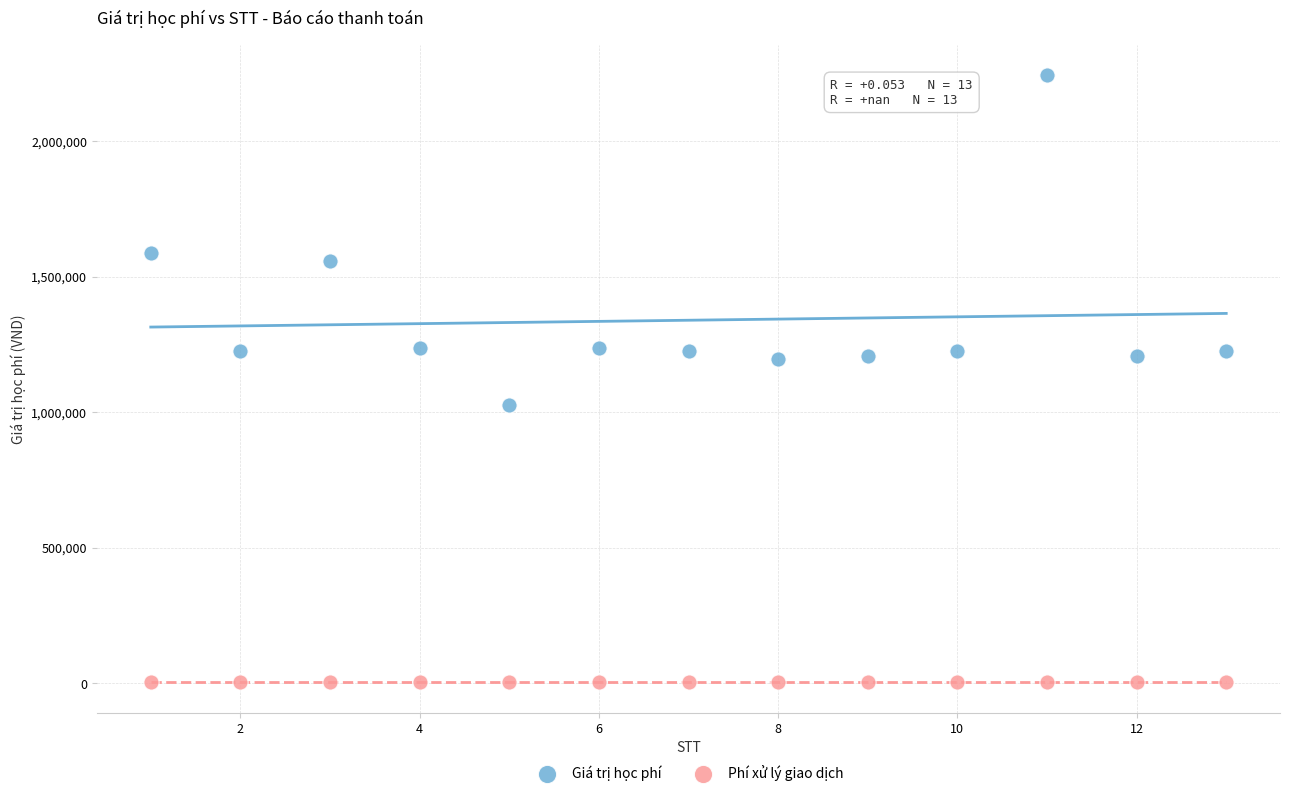

In the Giá trị học phí series, what Y value is closest to 1635500?

1589000